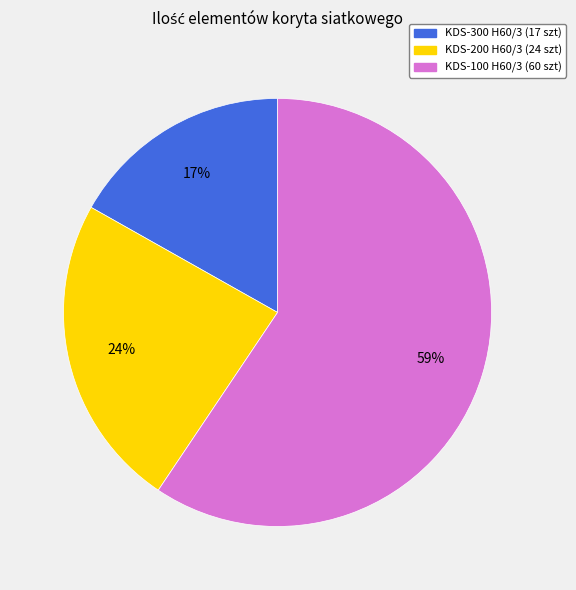

To the nearest percent, what is the average slice percentage?

33%